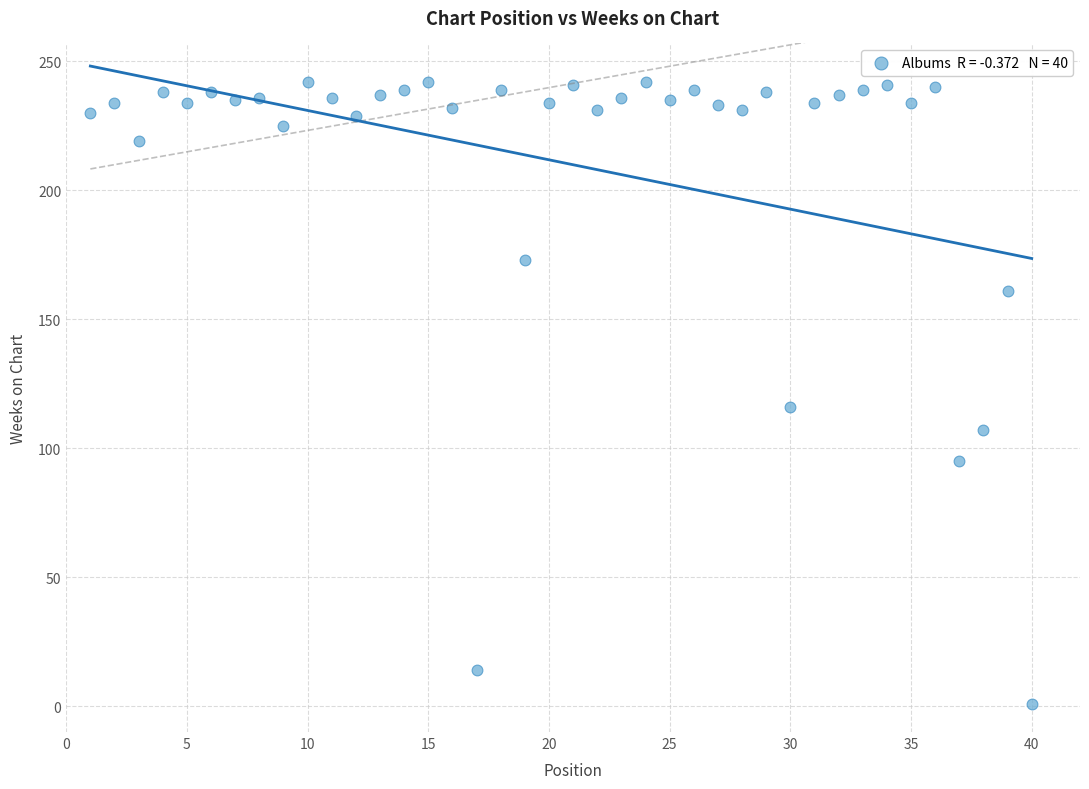

What Y value in the scatter plot is closest to 121?

116